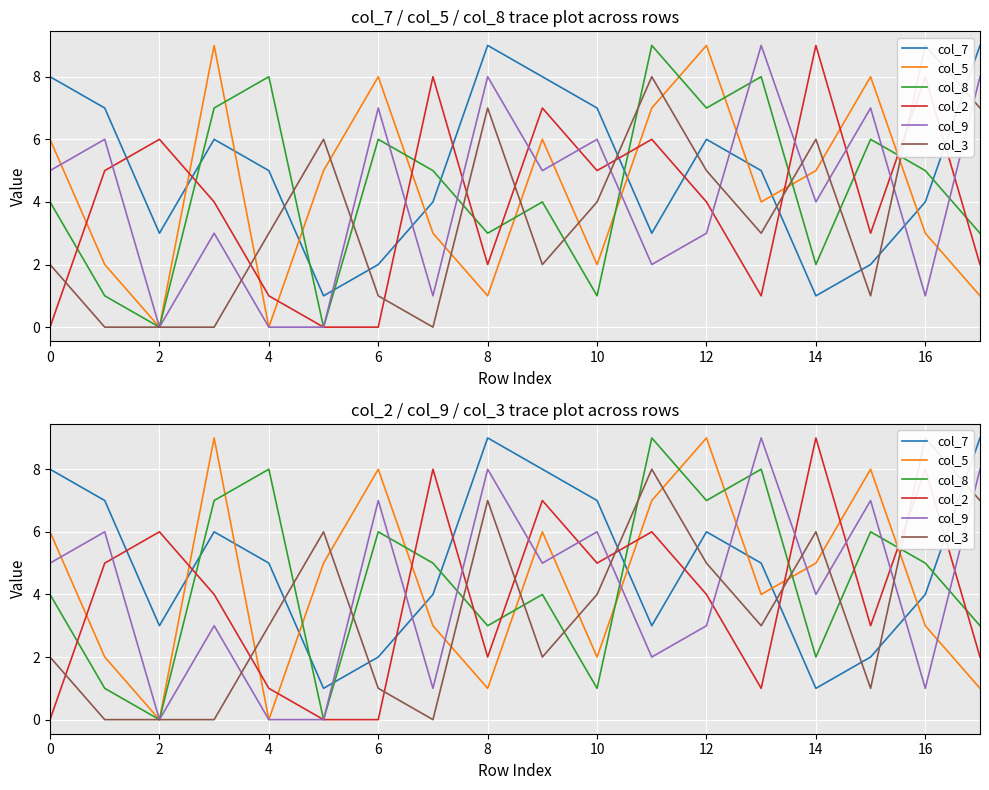

What are all the series names shown in the legend?

col_7, col_5, col_8, col_2, col_9, col_3